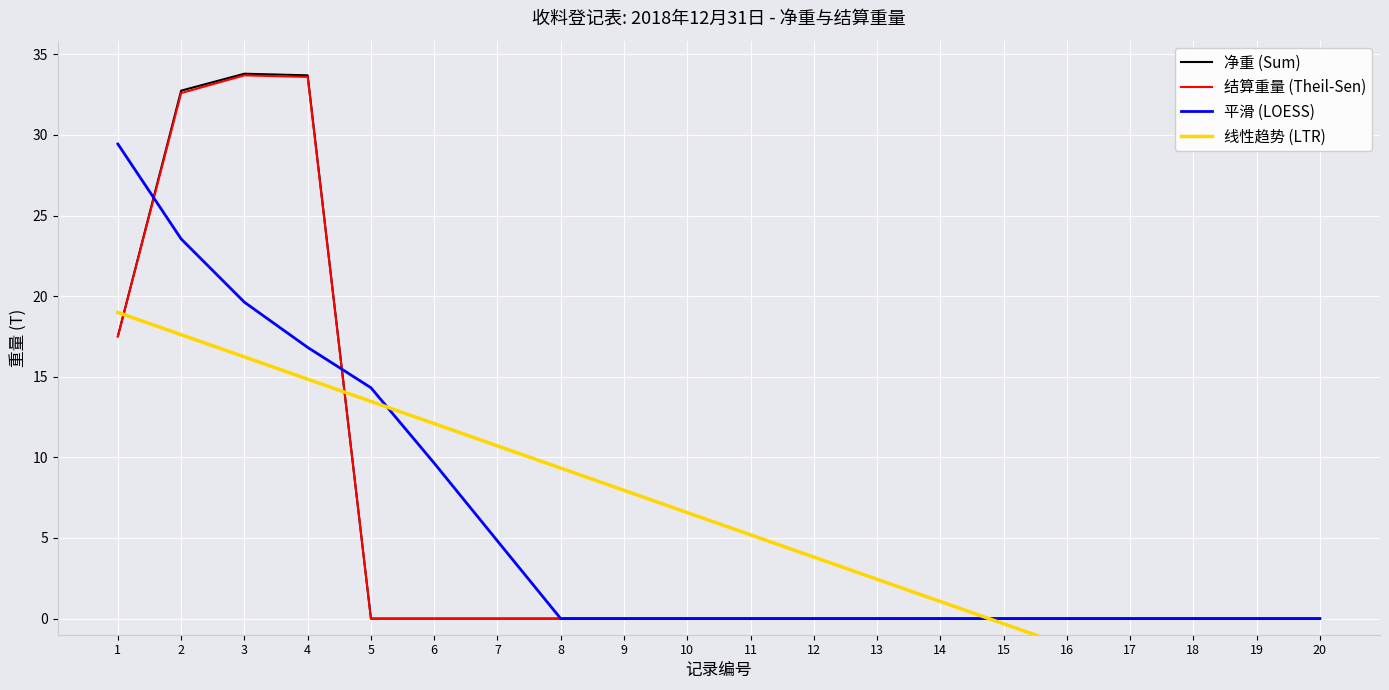

How many positive values does the 平滑 (LOESS) series have?

7